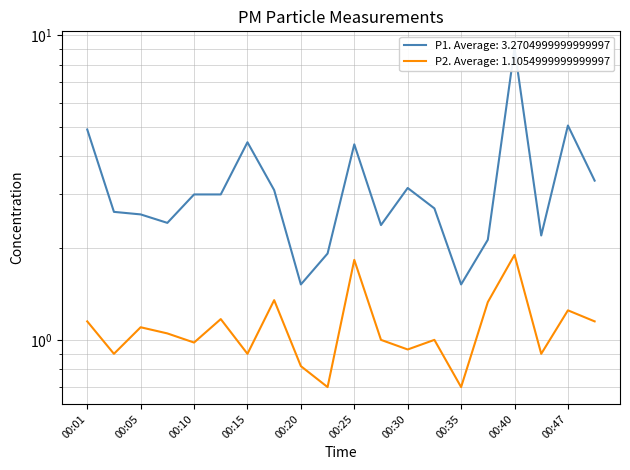

What is the sum of all P1 values?

65.4